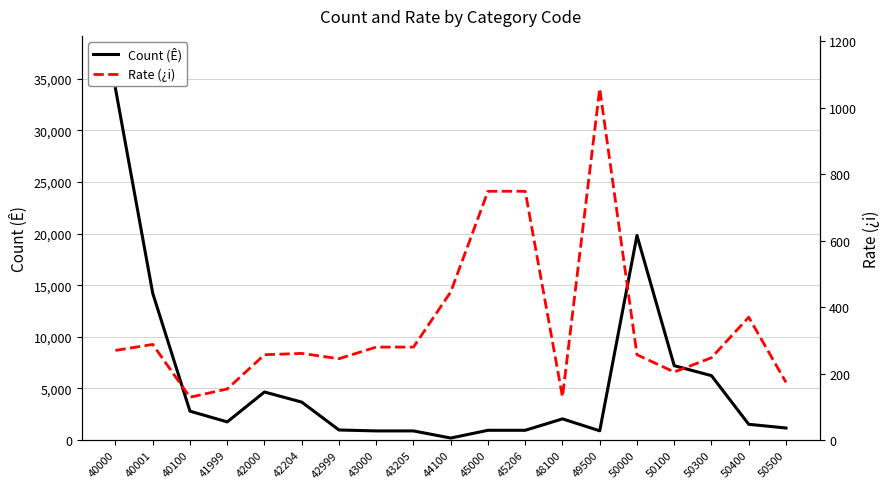

Rank the categories by Count (Ê) value from lowest to highest.

44100, 43000, 43205, 49500, 45000, 45206, 42999, 50500, 50400, 41999, 48100, 40100, 42204, 42000, 50300, 50100, 40001, 50000, 40000